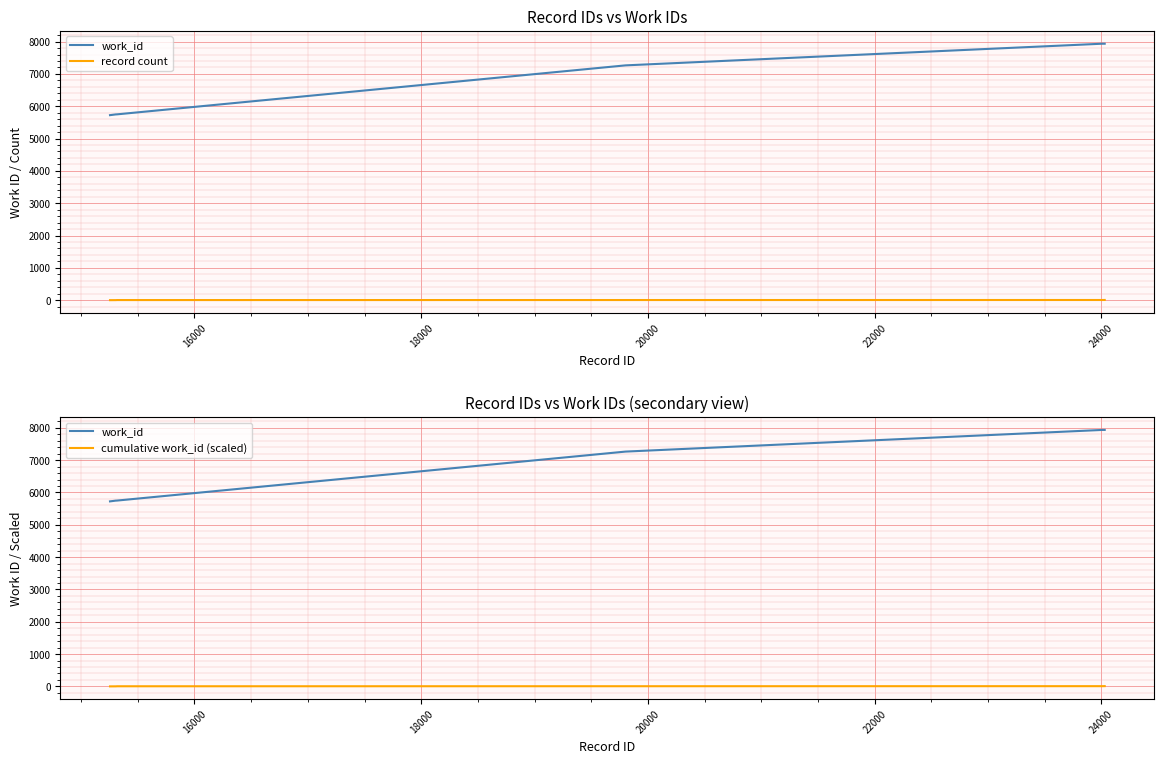

Between 22000 and 20000, which is larger?

22000